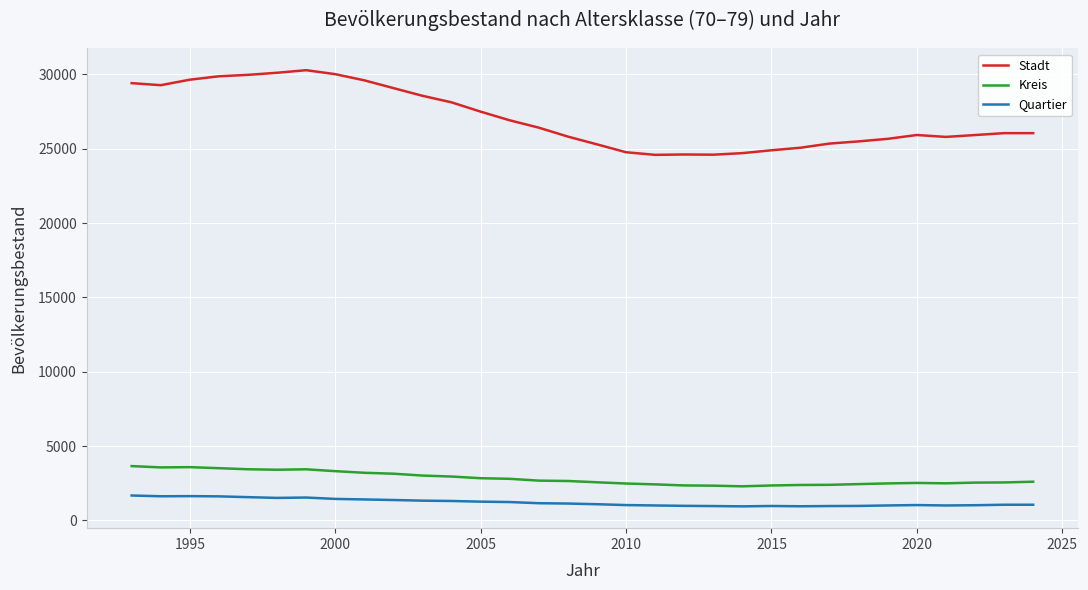

What is the lowest value of the Stadt series?

24589